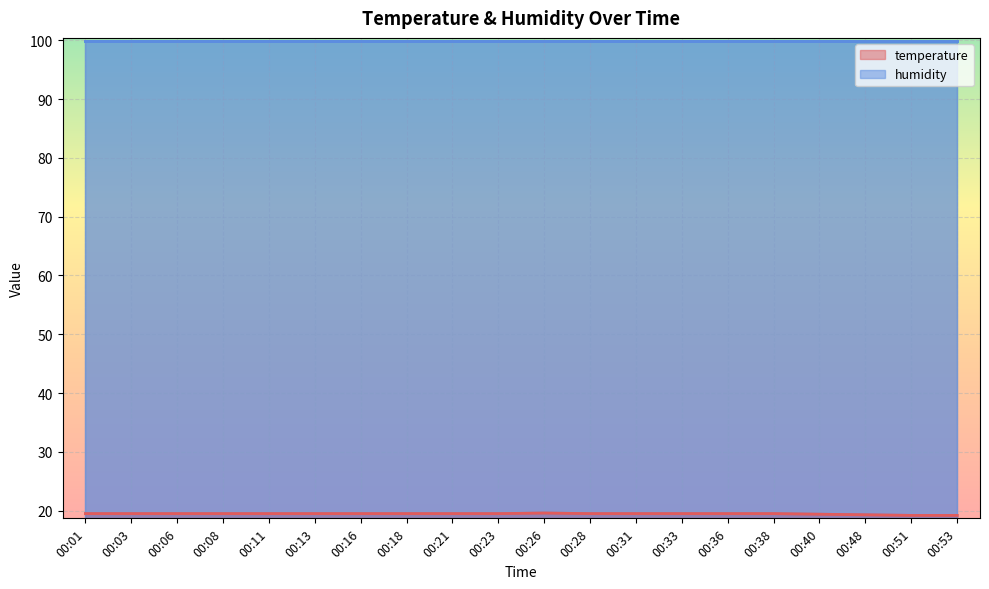

At which label is the value closest to 19?

00:51